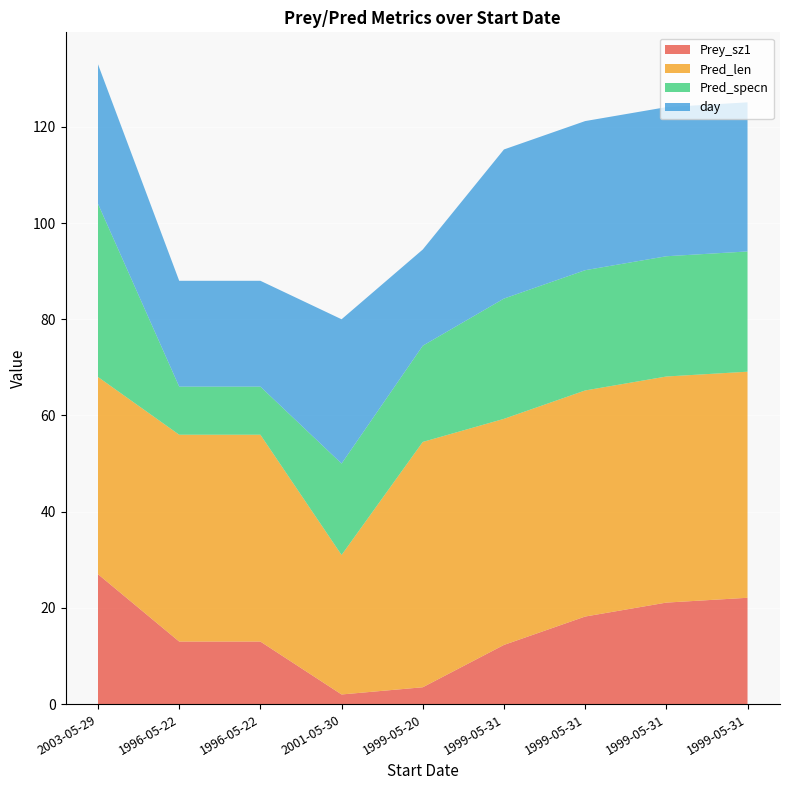

Reading right to left, list all the values displayed in this chart.

Prey_sz1: 22.1	21.1	18.2	12.3	3.5	2.0	13.0	13.0	27.0
Pred_len: 47.0	47.0	47.0	47.0	51.0	29.0	43.0	43.0	41.0
Pred_specn: 25.0	25.0	25.0	25.0	20.0	19.0	10.0	10.0	36.0
day: 31.0	31.0	31.0	31.0	20.0	30.0	22.0	22.0	29.0